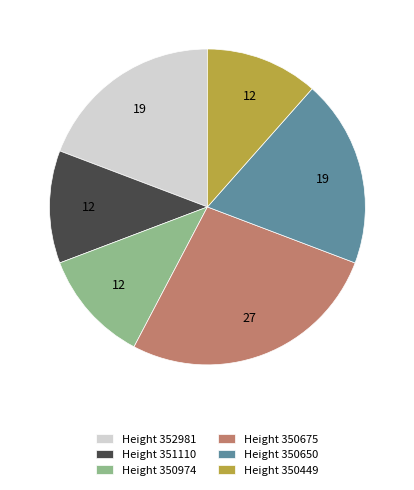

Between Height 350449 and Height 350650, which is larger?

Height 350650